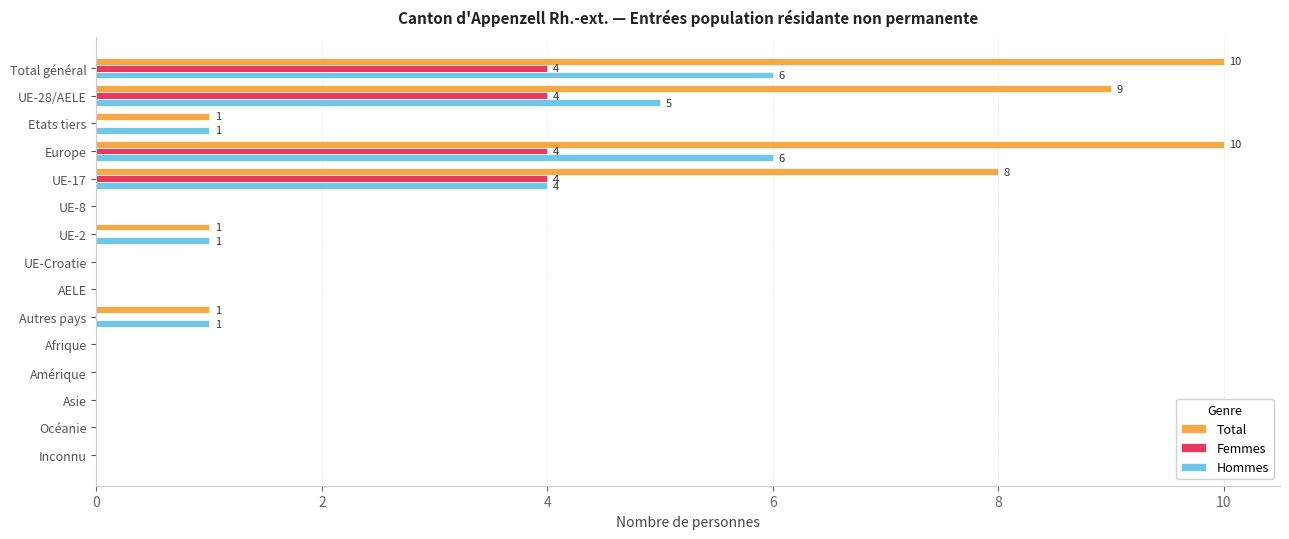

What is the sum of the Femmes values at Autres pays and UE-28/AELE?

4